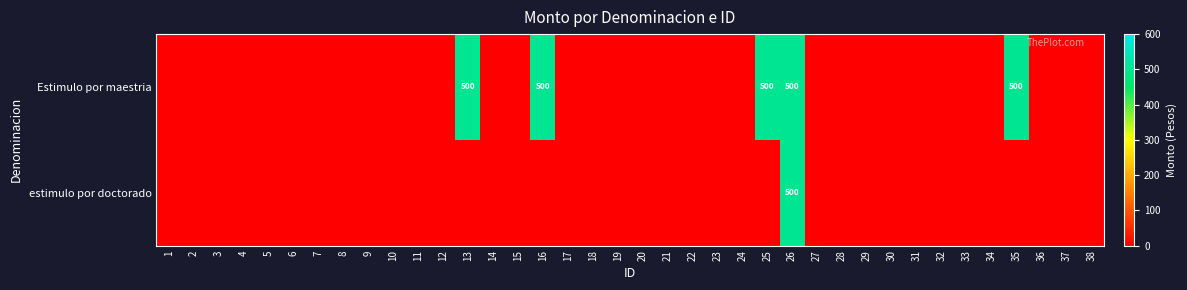

The Estimulo por maestria series shows 500 at 25. True or false?

True